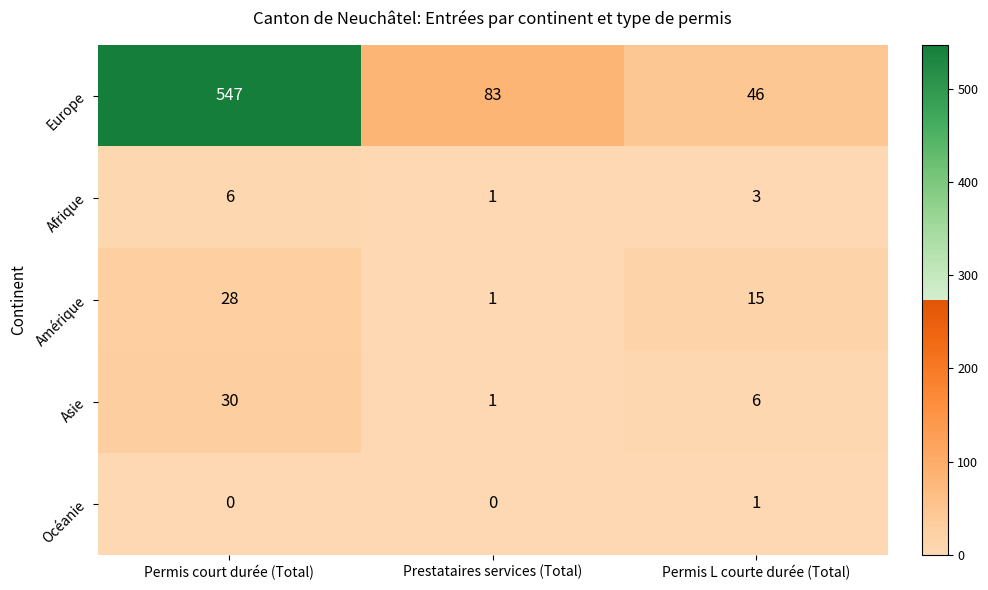

At which category is the sum across all series the highest?

Permis court durée (Total)